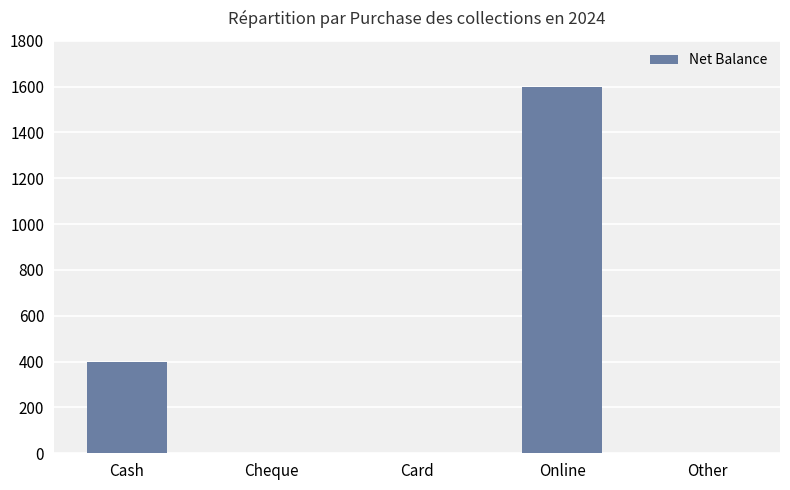

What is the greatest value displayed?

1600